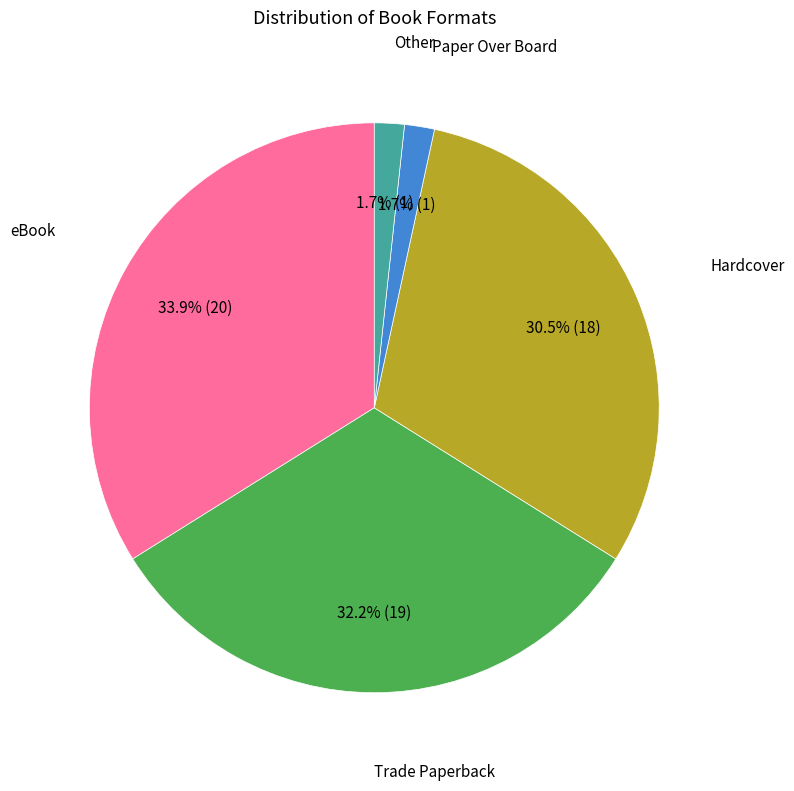

Is there any slice that represents more than half of the pie?

No